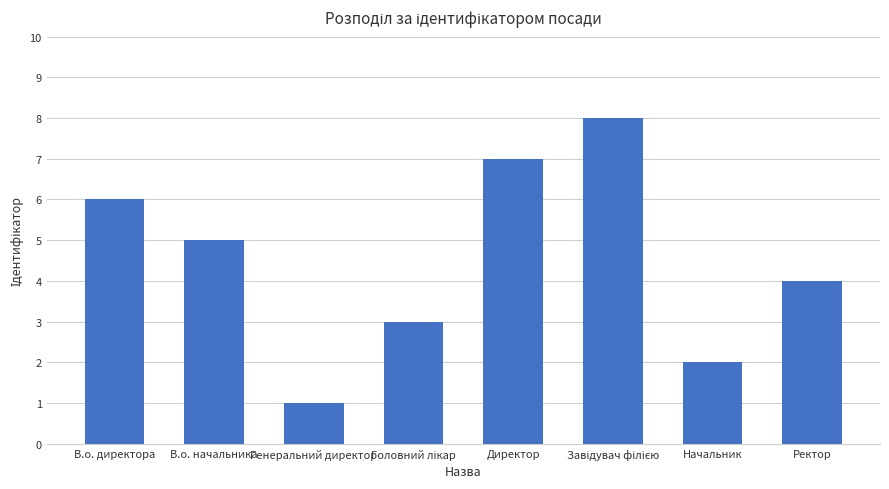

Are the bars horizontal?

No